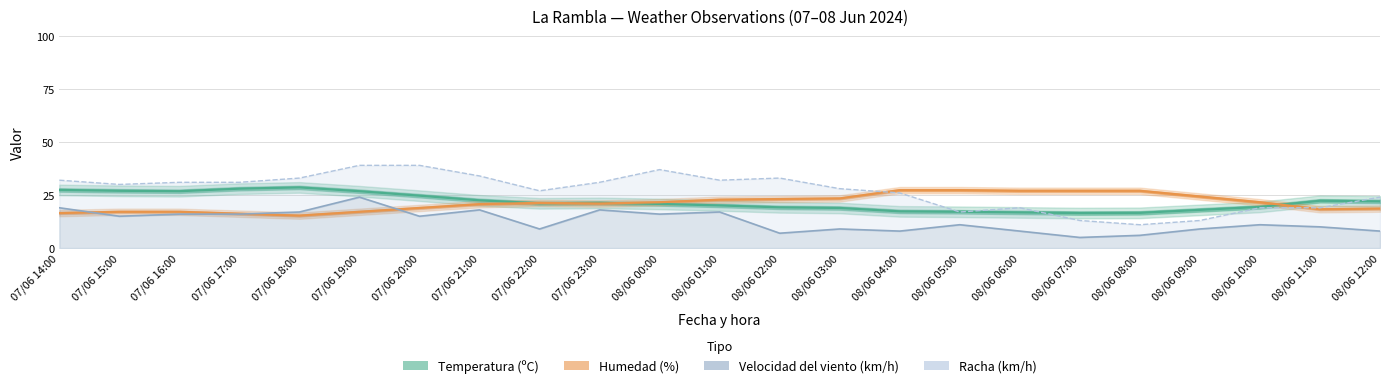

True or false: Humedad (%) and Velocidad del viento (km/h) intersect in this chart.

True